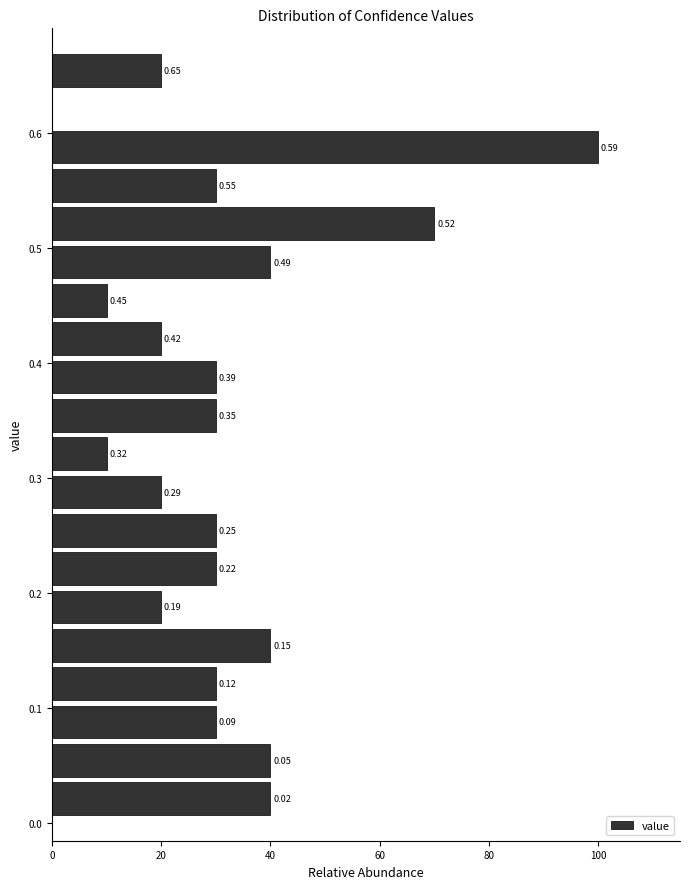

Around what value on the y-axis is the longest bar? Give the approximate position of its centre, as read against the axis.

0.59